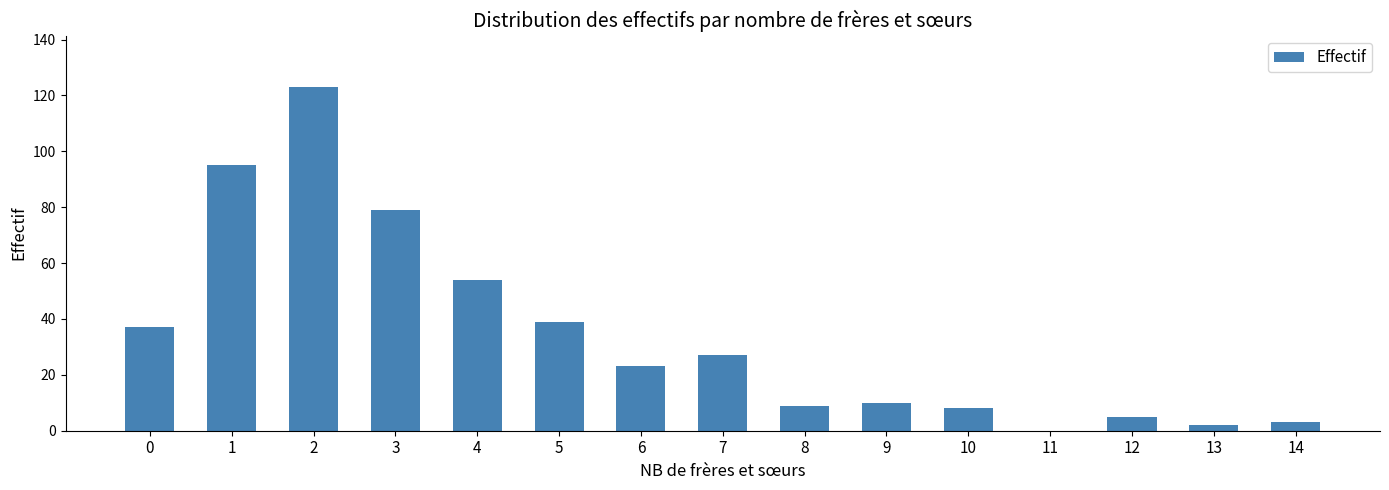

At which label is the value closest to 61?

4